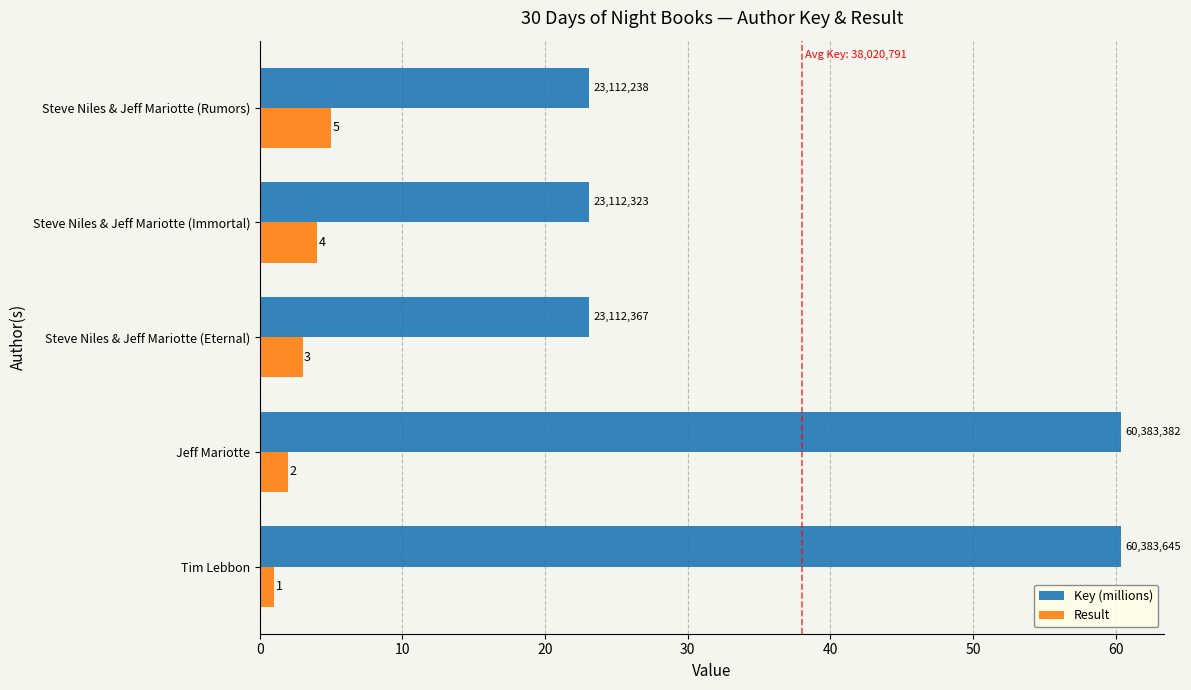

Count the number of data series in this chart.

2